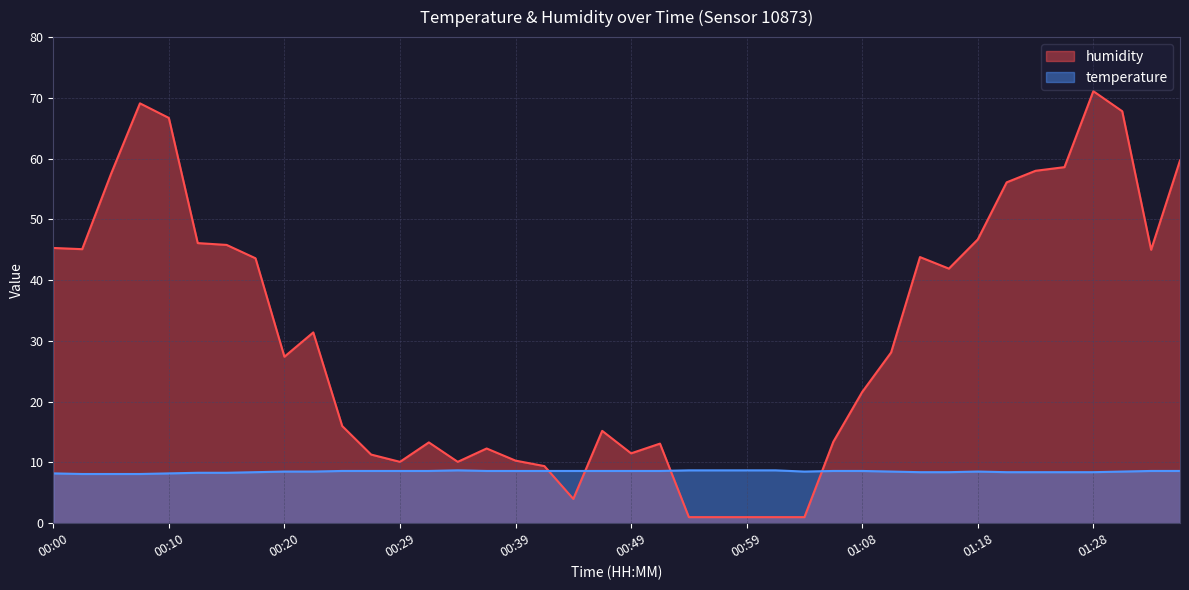

What position from the right is 01:06?

13